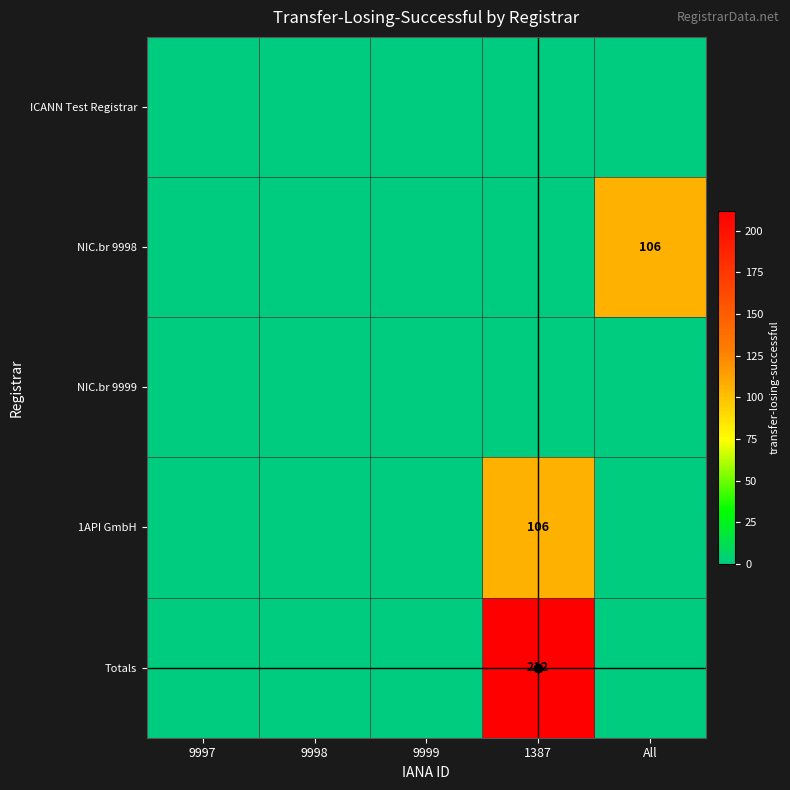

True or false: NIC.br 9998 has a value of 106 at All.

True